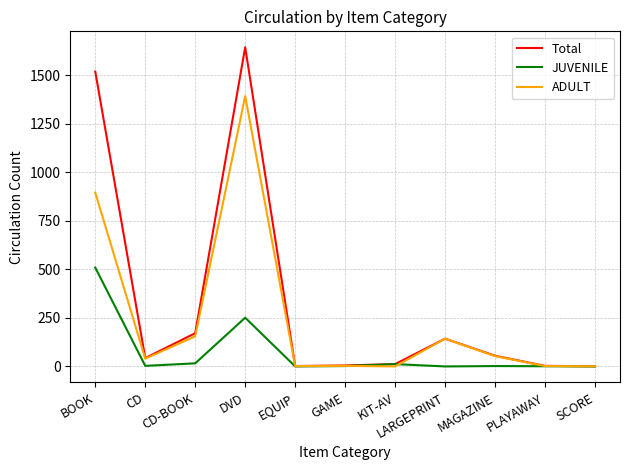

What is the average value of the ADULT series?

244